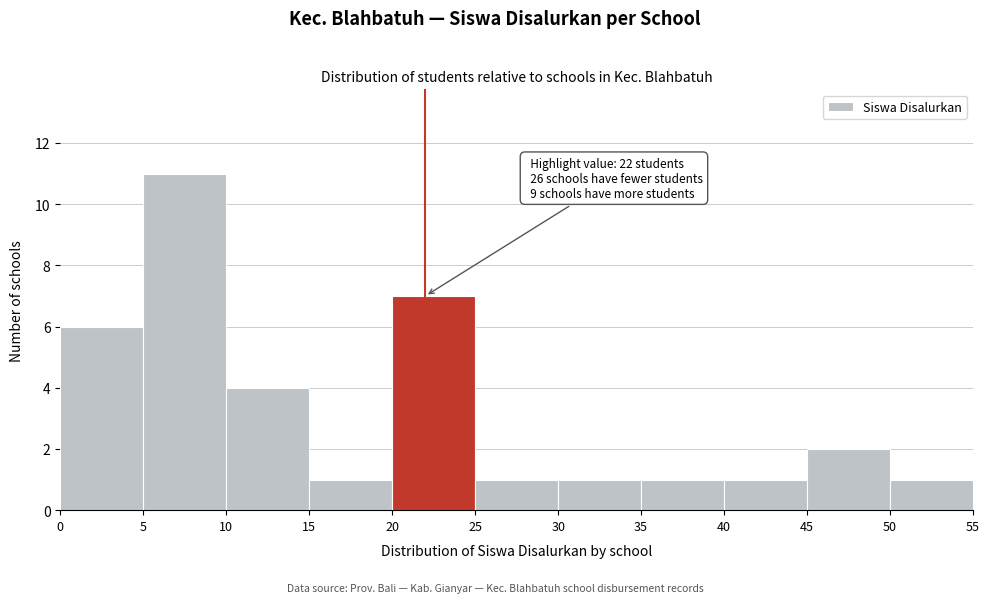

Over which range of the x-axis is the bar tallest?

5 to 10